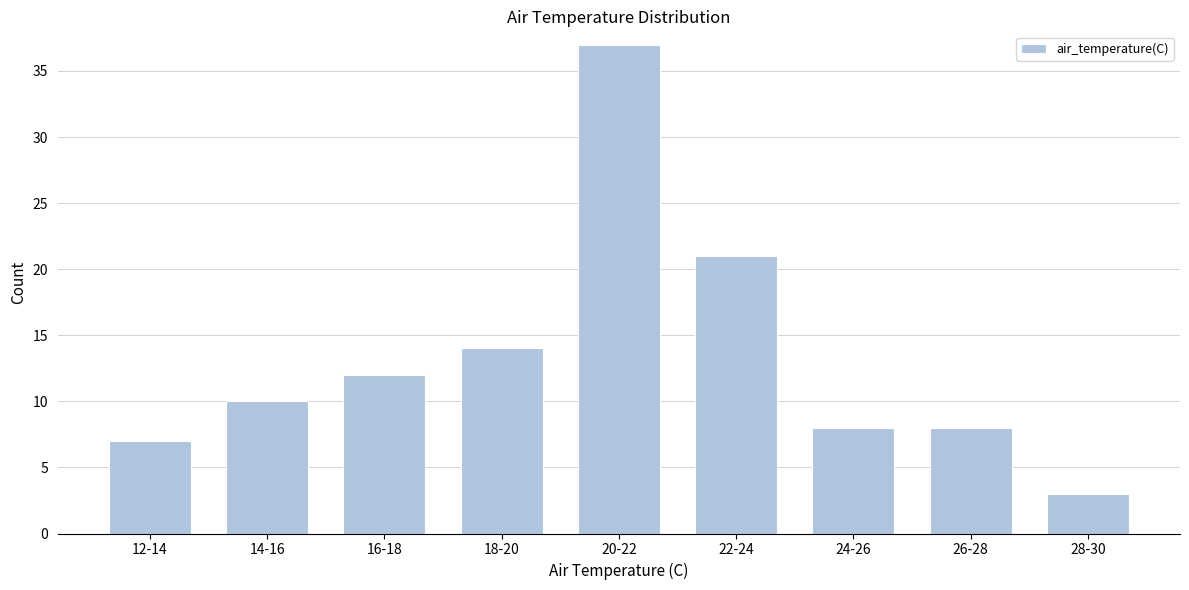

Reading left to right, transcribe all the data shown in this chart.

7	10	12	14	37	21	8	8	3